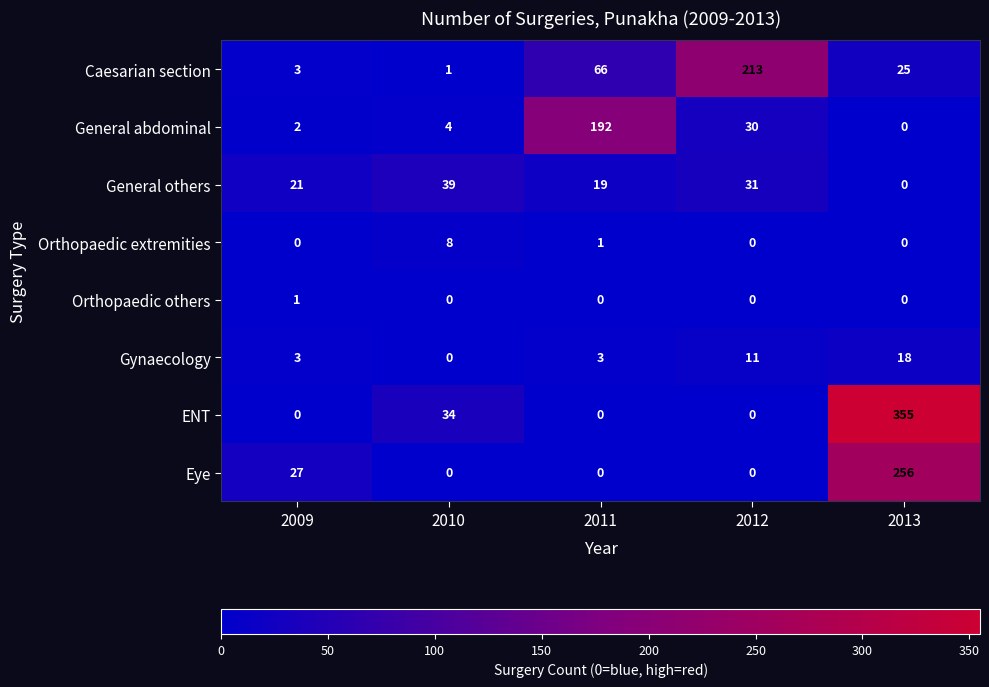

Between 2011 and 2013, which series saw the biggest shift?

ENT